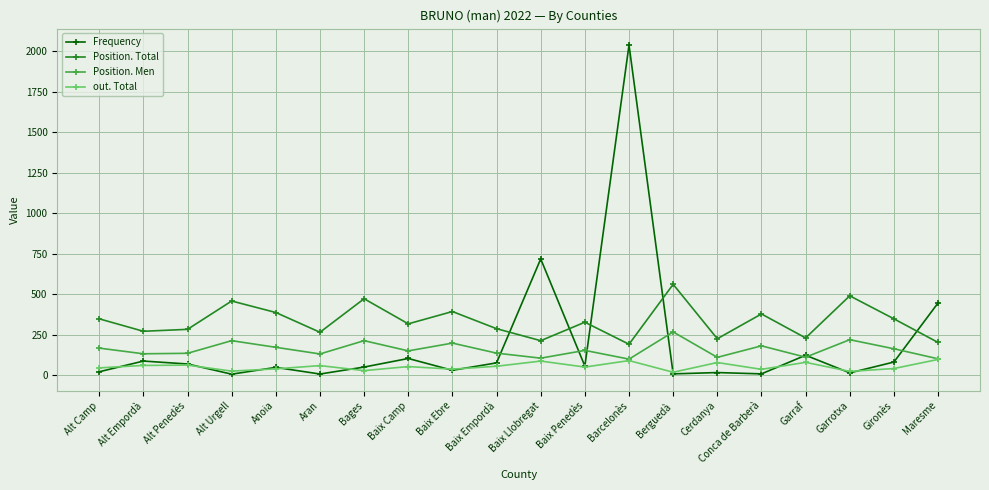

True or false: Position. Total and out. Total cross at least once.

False